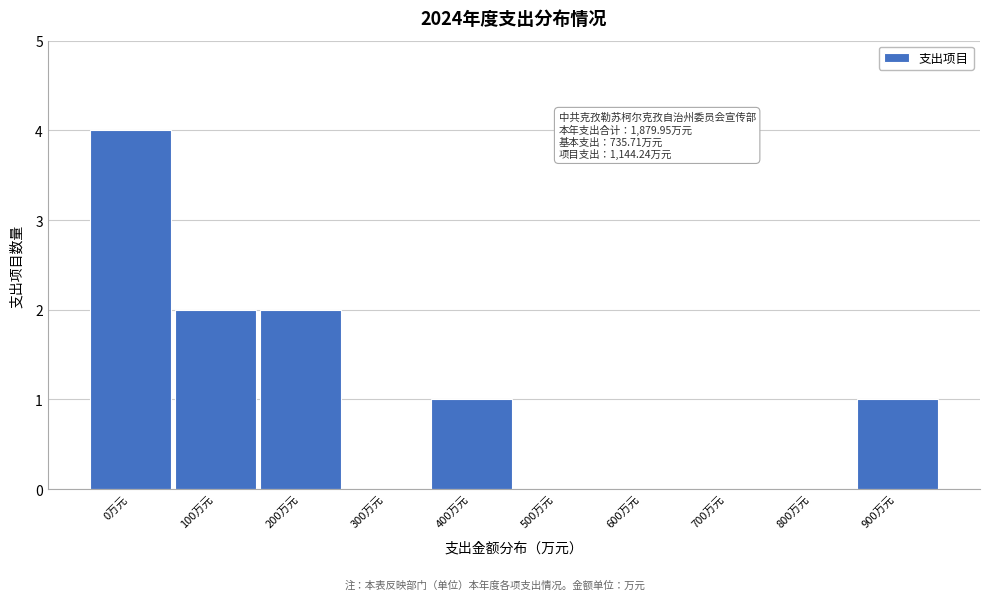

Reading left to right, extract all data points from this chart.

0万元=4	100万元=2	200万元=2	300万元=0	400万元=1	500万元=0	600万元=0	700万元=0	800万元=0	900万元=1